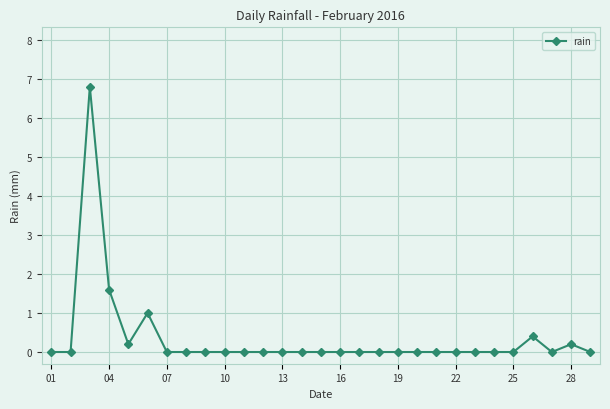

True or false: the data has more than 2 interior local peaks.

True